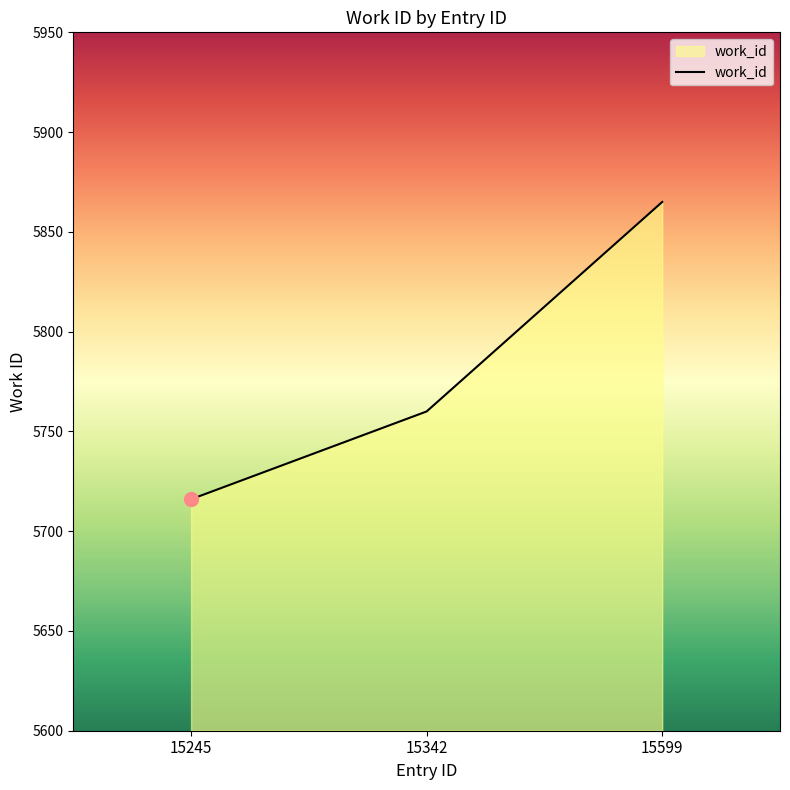

At which category does the chart reach its minimum across all series?

15245